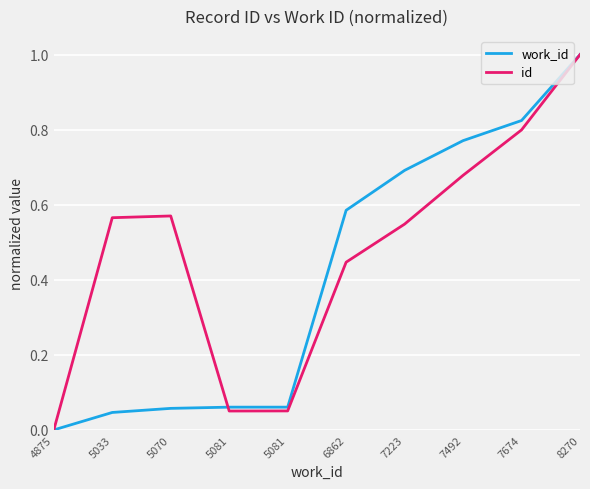

Which series changed the most between 5081 and 7223?

work_id